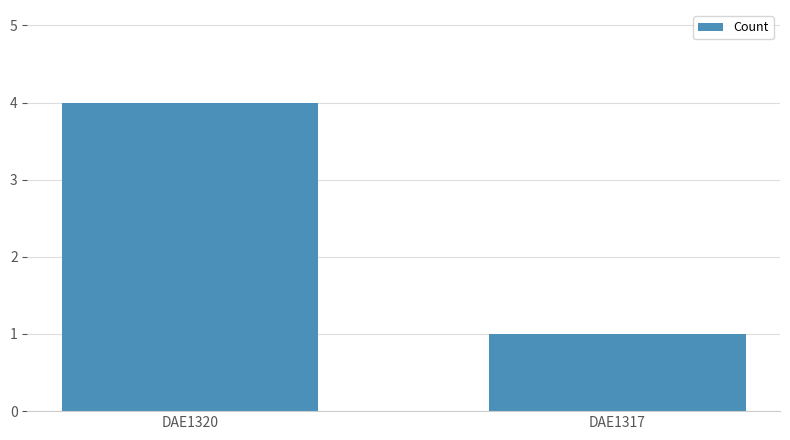

The value at DAE1317 is 1. True or false?

True